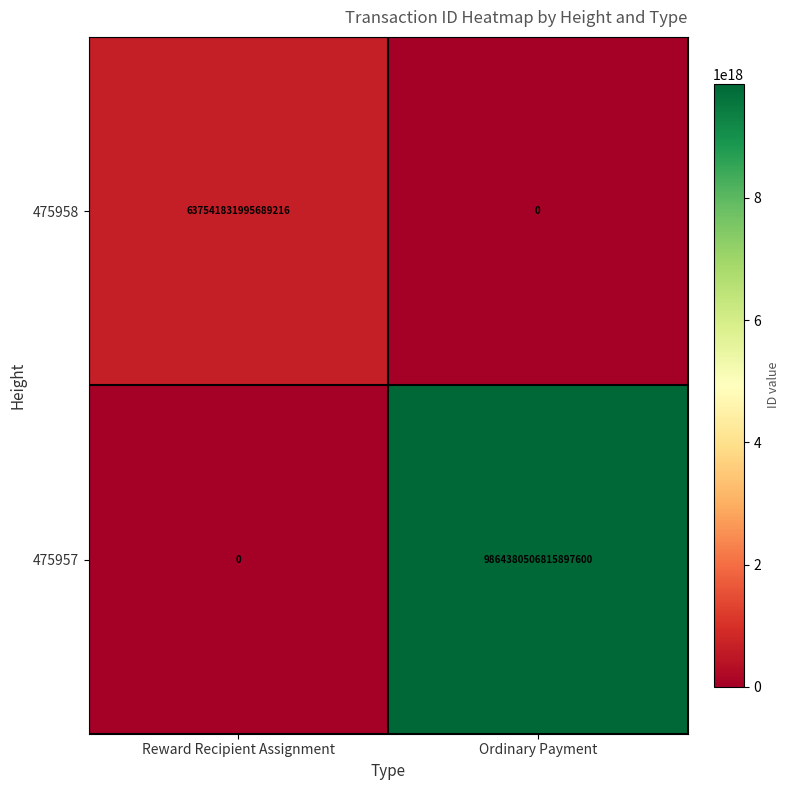

At which label is 475957 closest to 4932190253407948800?

Reward Recipient Assignment